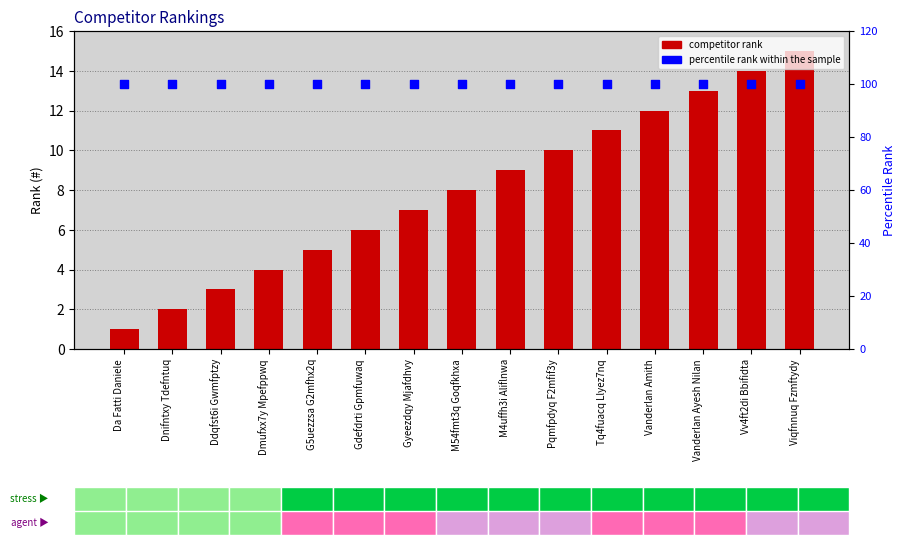

At which category is the sum across all series the highest?

Viqfnnuq Fzmftydy